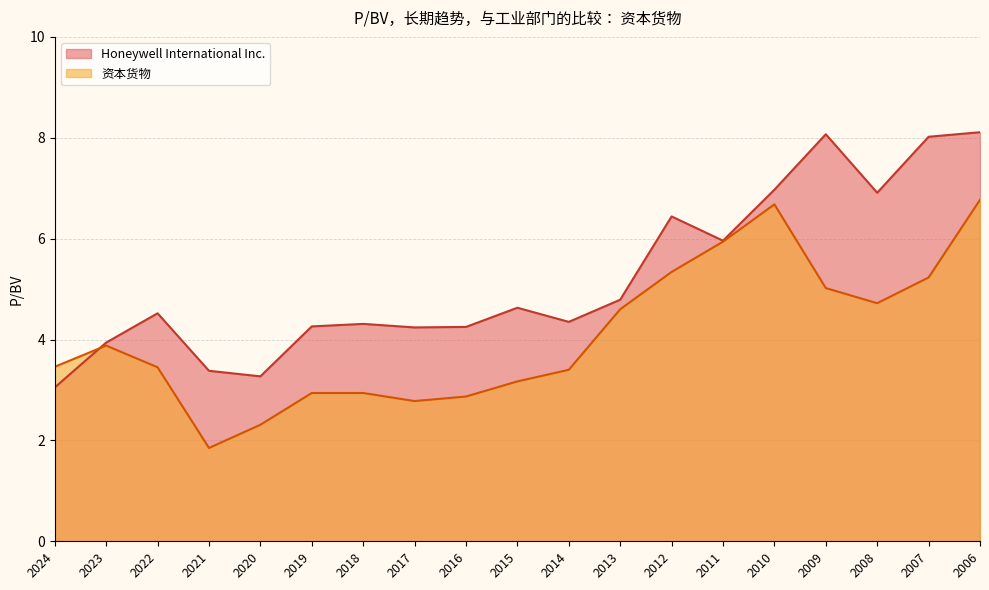

What is the smallest value displayed?

1.9